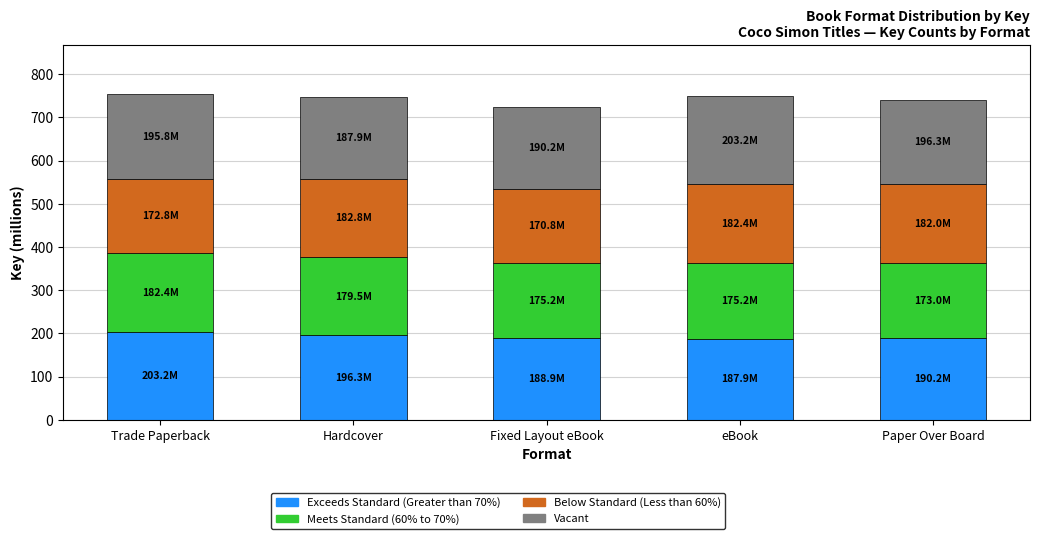

What is the highest value of the Exceeds Standard (Greater than 70%) series?

203.2